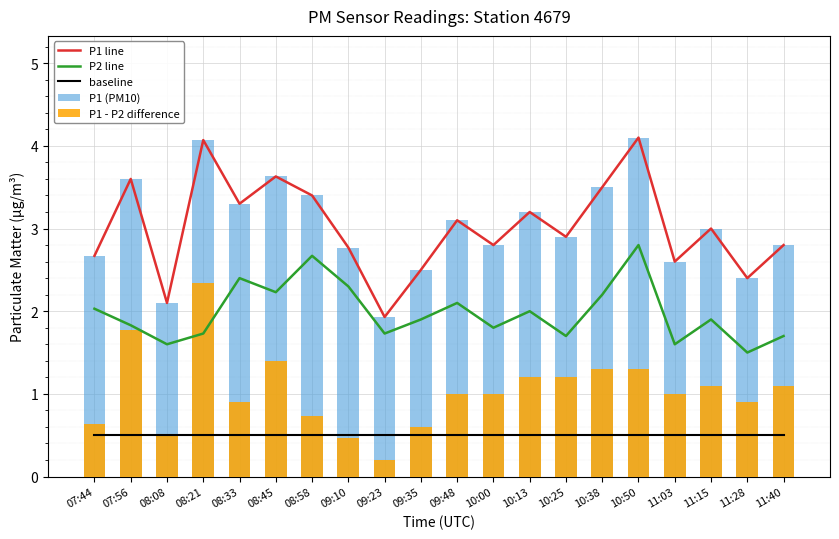

Reading left to right, list all the values displayed in this chart.

P1 line: 07:44=2.7	07:56=3.6	08:08=2.1	08:21=4.1	08:33=3.3	08:45=3.6	08:58=3.4	09:10=2.8	09:23=1.9	09:35=2.5	09:48=3.1	10:00=2.8	10:13=3.2	10:25=2.9	10:38=3.5	10:50=4.1	11:03=2.6	11:15=3.0	11:28=2.4	11:40=2.8
P2 line: 07:44=2.0	07:56=1.8	08:08=1.6	08:21=1.7	08:33=2.4	08:45=2.2	08:58=2.7	09:10=2.3	09:23=1.7	09:35=1.9	09:48=2.1	10:00=1.8	10:13=2.0	10:25=1.7	10:38=2.2	10:50=2.8	11:03=1.6	11:15=1.9	11:28=1.5	11:40=1.7
baseline: 07:44=0.5	07:56=0.5	08:08=0.5	08:21=0.5	08:33=0.5	08:45=0.5	08:58=0.5	09:10=0.5	09:23=0.5	09:35=0.5	09:48=0.5	10:00=0.5	10:13=0.5	10:25=0.5	10:38=0.5	10:50=0.5	11:03=0.5	11:15=0.5	11:28=0.5	11:40=0.5
P1 (PM10): 07:44=2.7	07:56=3.6	08:08=2.1	08:21=4.1	08:33=3.3	08:45=3.6	08:58=3.4	09:10=2.8	09:23=1.9	09:35=2.5	09:48=3.1	10:00=2.8	10:13=3.2	10:25=2.9	10:38=3.5	10:50=4.1	11:03=2.6	11:15=3.0	11:28=2.4	11:40=2.8
P1 - P2 difference: 07:44=0.6	07:56=1.8	08:08=0.5	08:21=2.3	08:33=0.9	08:45=1.4	08:58=0.7	09:10=0.5	09:23=0.2	09:35=0.6	09:48=1.0	10:00=1.0	10:13=1.2	10:25=1.2	10:38=1.3	10:50=1.3	11:03=1.0	11:15=1.1	11:28=0.9	11:40=1.1